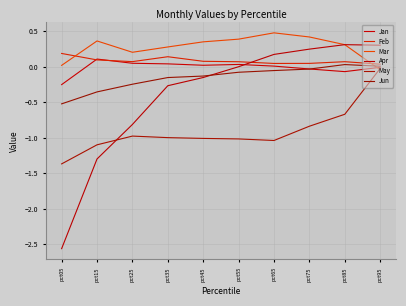

Does the chart have visible grid lines?

Yes